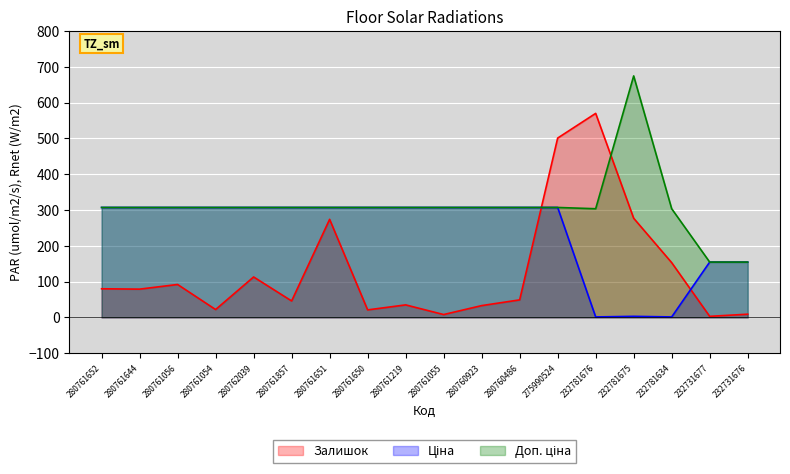

What is the average value of the Доп. ціна series?

310.2